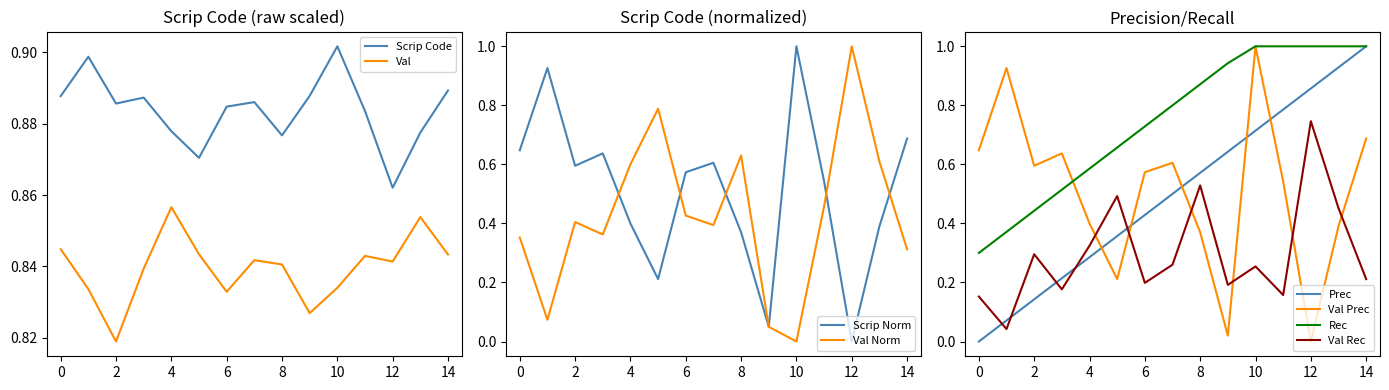

Where is Scrip Code nearest to the value 0?

12